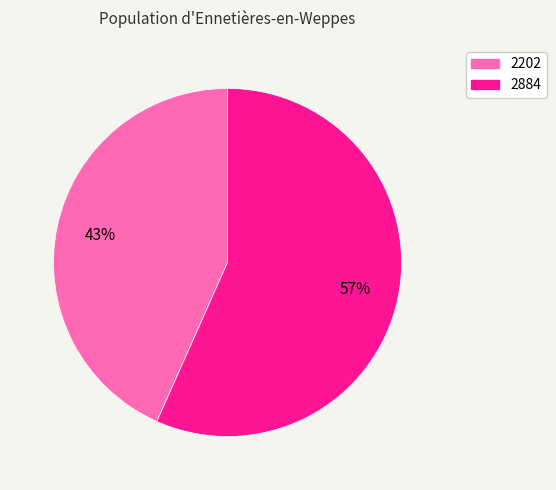

Is the sum of 2884 and 2202 greater than half?

Yes